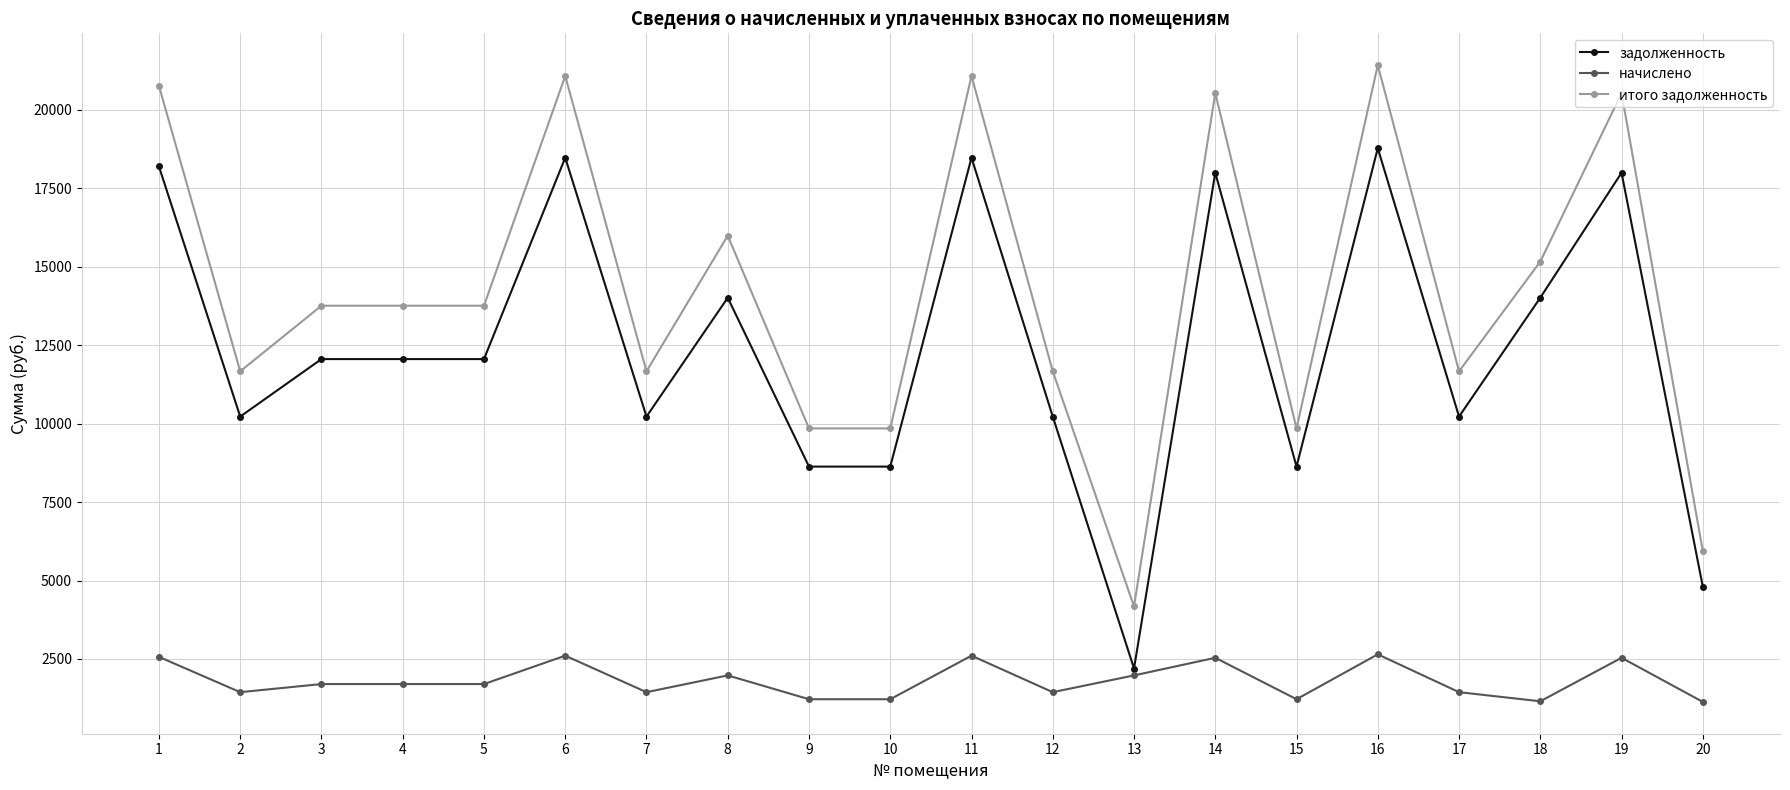

What is the difference between the second highest and minimum values in the начислено series?

1473.4